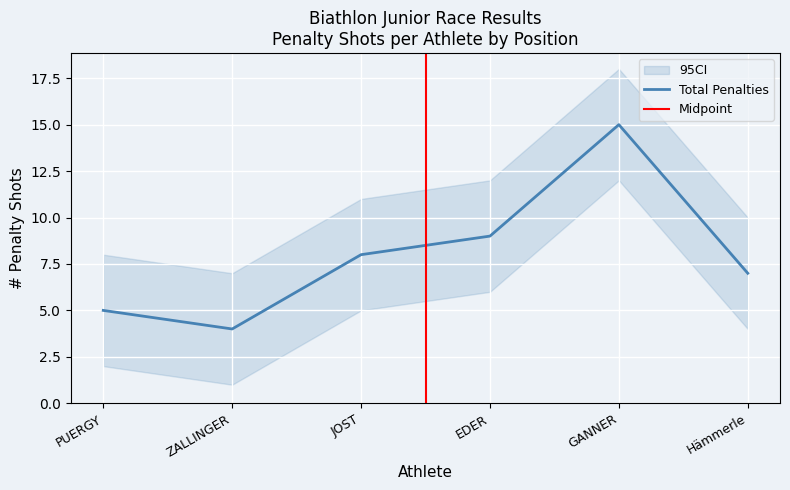

At which category does the chart reach its peak across all series?

GANNER